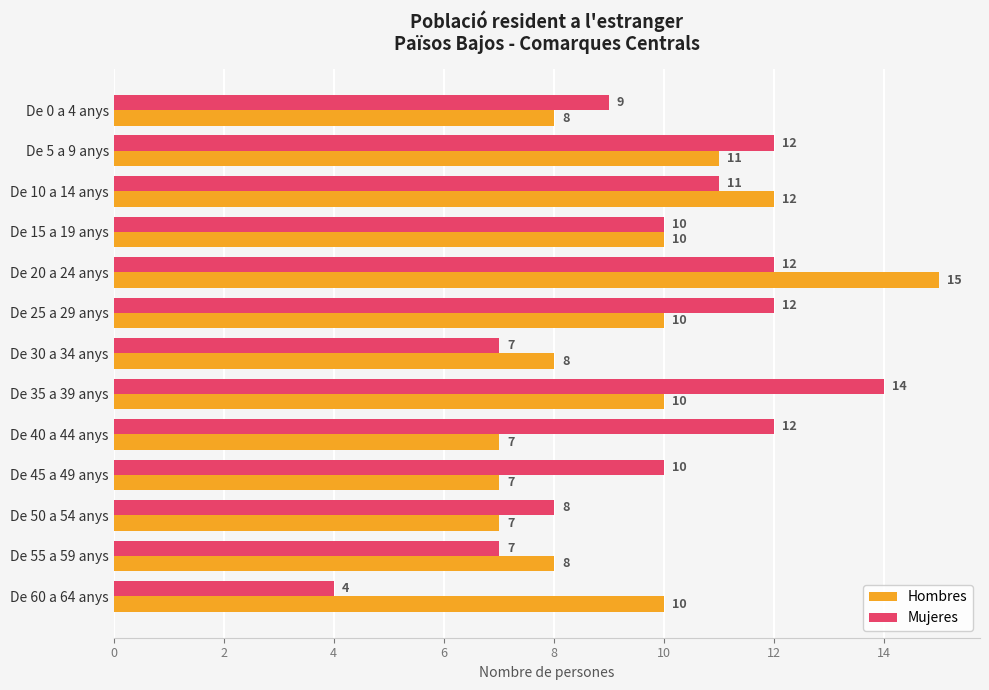

What is the difference between the maximum and second lowest values in the Hombres series?

8